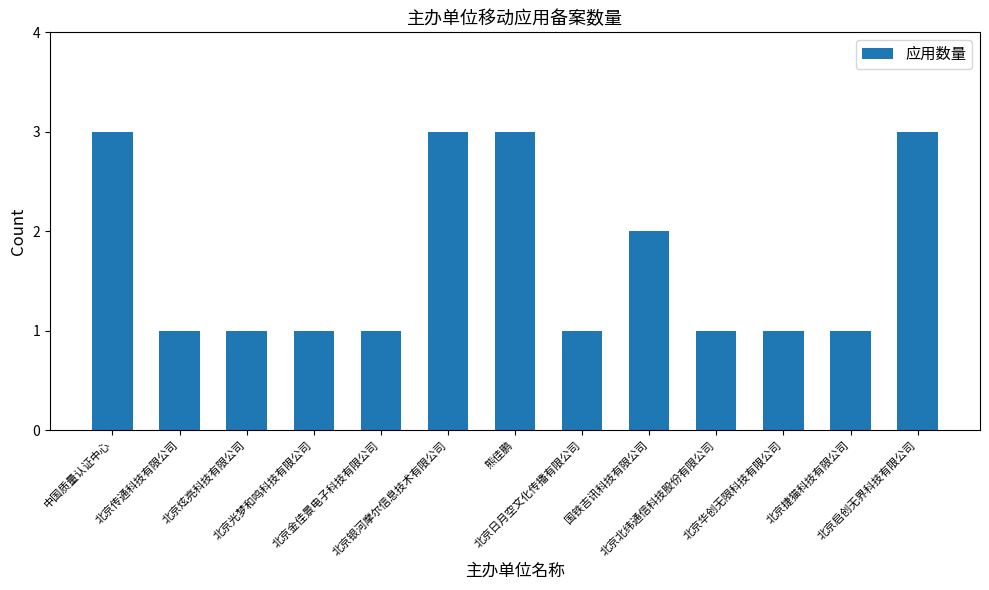

What is the smallest value displayed?

1